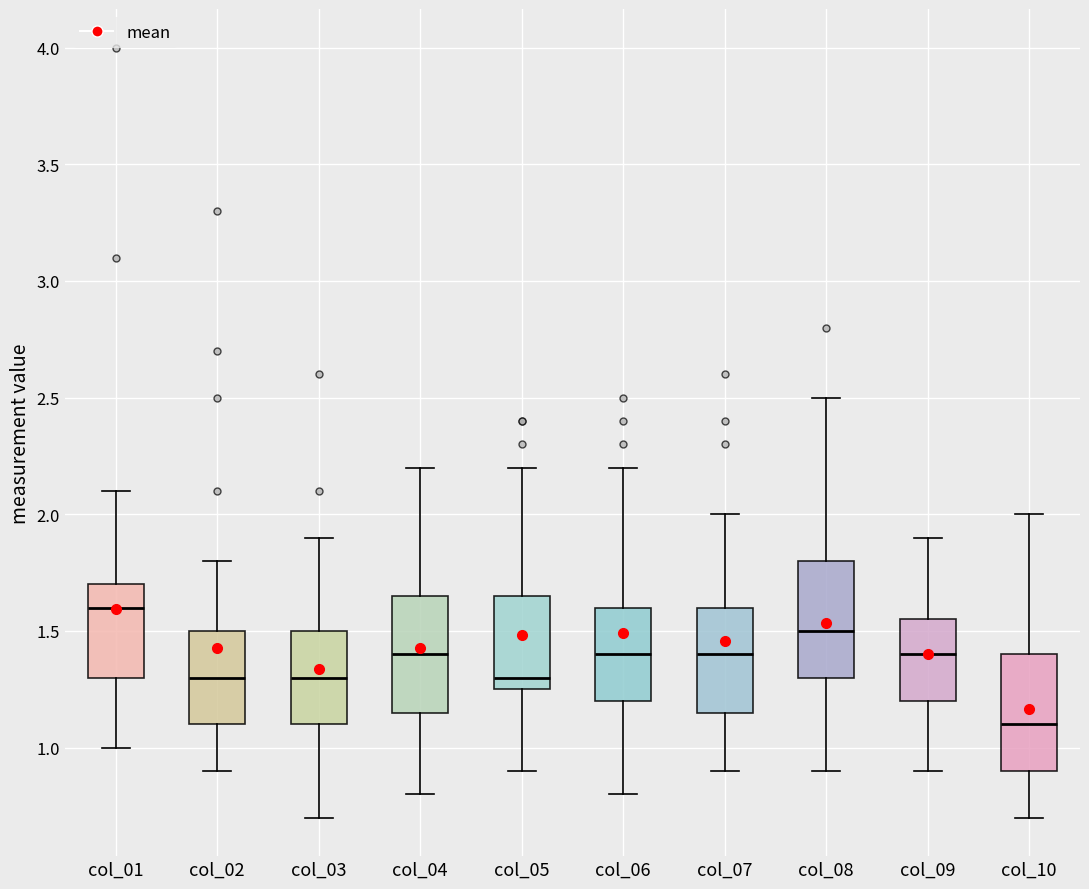

Where is the upper edge of the box for col_01 on the y-axis? The values are not printed on the chart, so give them approximately, as read against the axis.

1.70